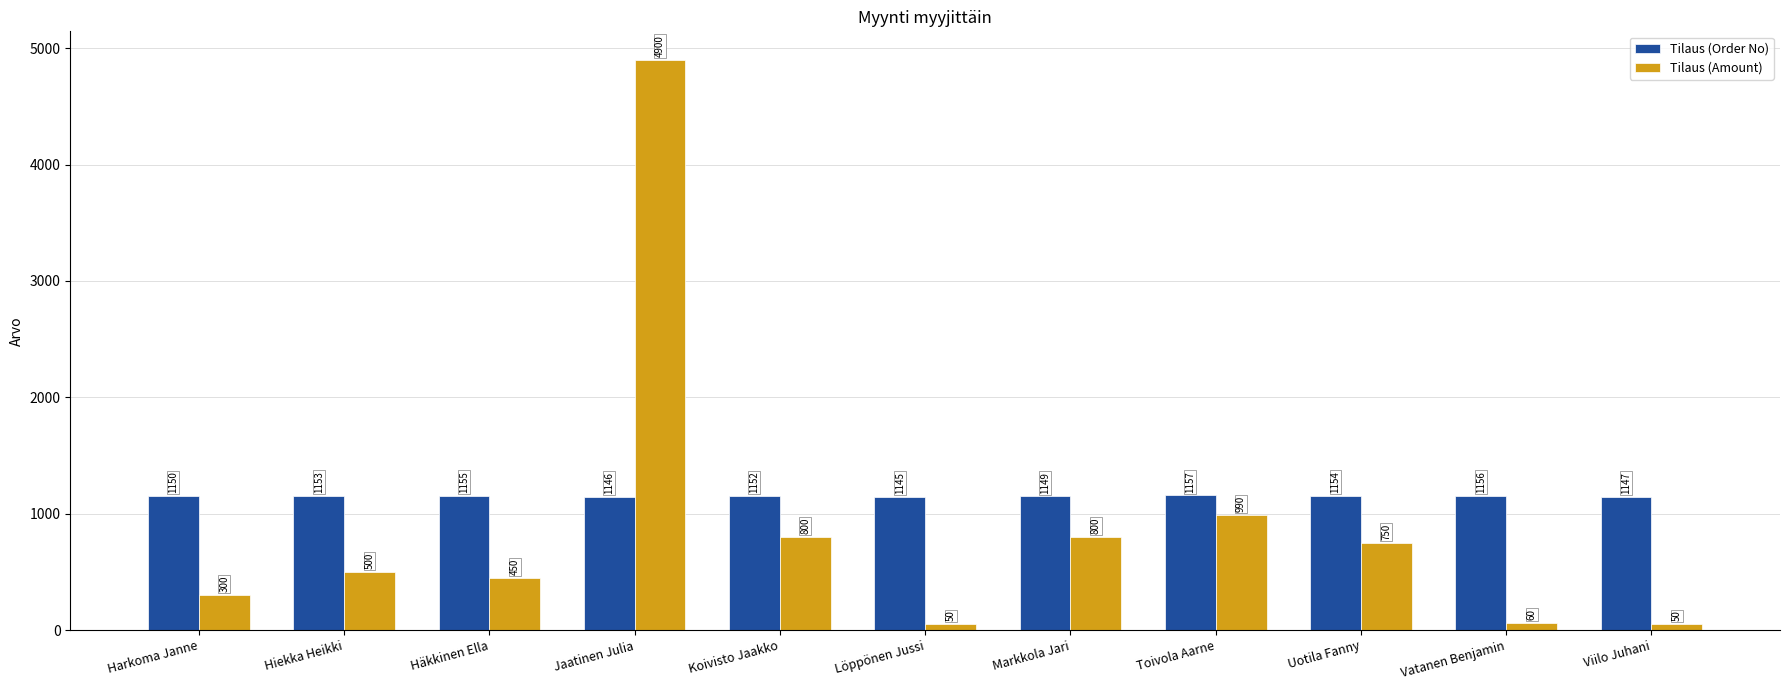

What are all the series names shown in the legend?

Tilaus (Order No), Tilaus (Amount)